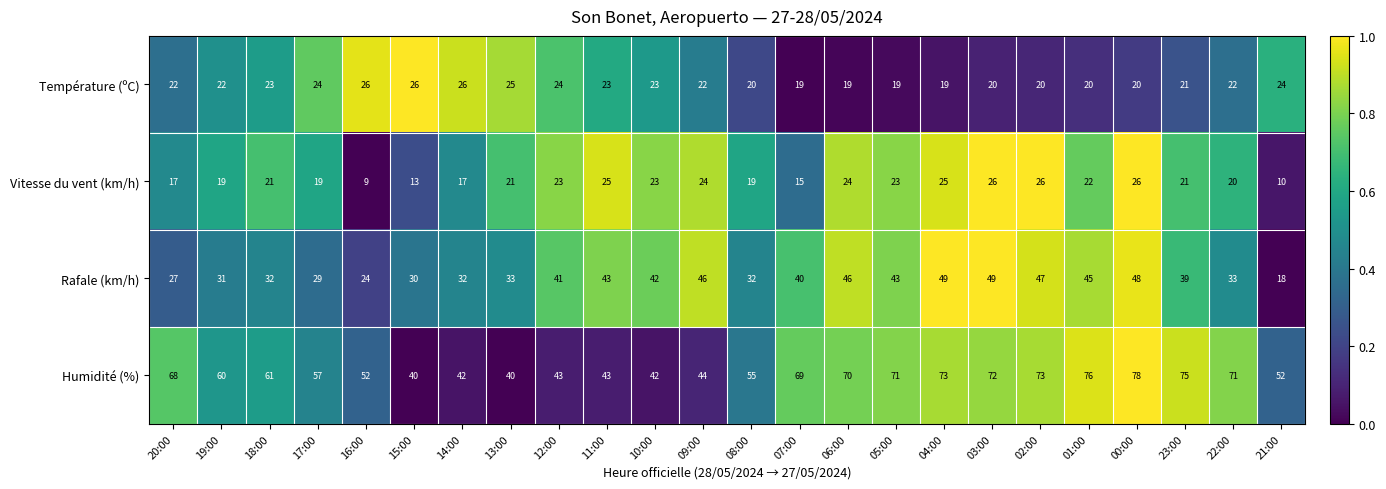

What value does the Vitesse du vent (km/h) series have at 10:00?

23